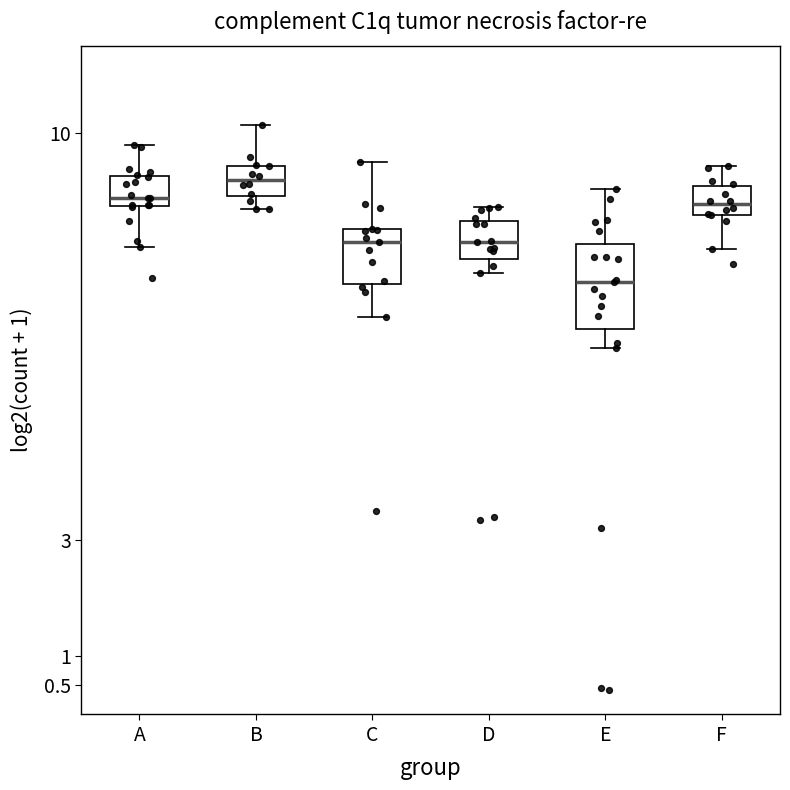

Reading left to right, read every box against the y-axis: the position of its median line, the range the box covers, and the ends of its whiskers. The values are not printed on the chart, so give them approximately, as read against the axis.

A: median 8.90, box 8.75 to 9.25, whiskers 8.05 to 9.80
B: median 9.20, box 8.90 to 9.45, whiskers 8.70 to 10.15
C: median 8.10, box 7.40 to 8.35, whiskers 6.85 to 9.50
D: median 8.10, box 7.85 to 8.50, whiskers 7.60 to 8.70
E: median 7.45, box 6.60 to 8.10, whiskers 6.30 to 9.05
F: median 8.75, box 8.60 to 9.10, whiskers 8.00 to 9.45